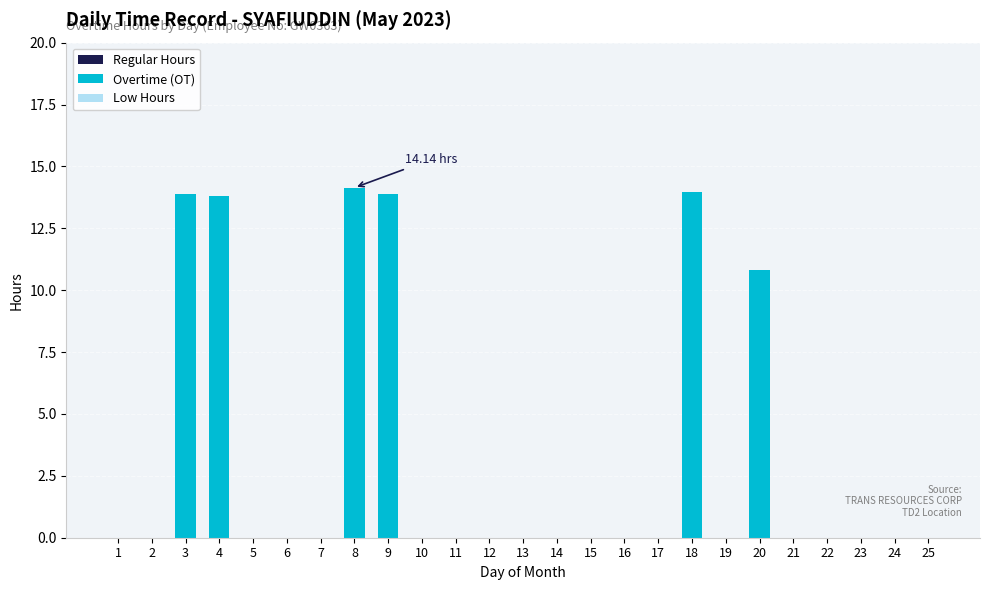

How many data points does each series have?

25